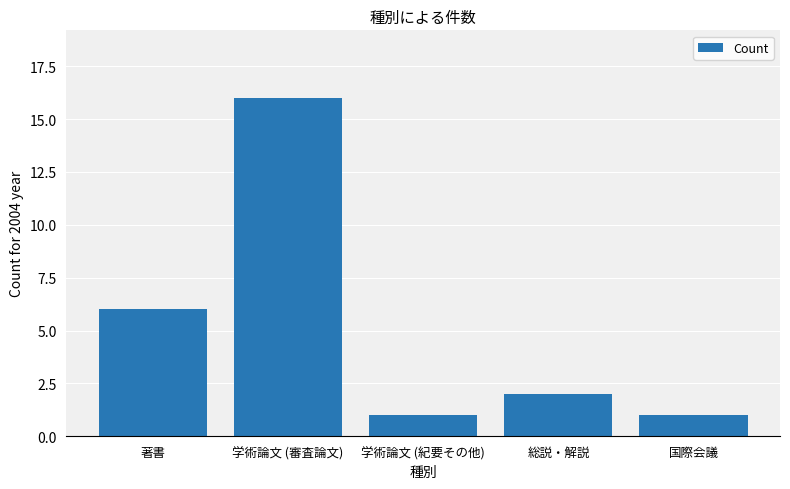

Where is the data nearest to the value 8?

著書